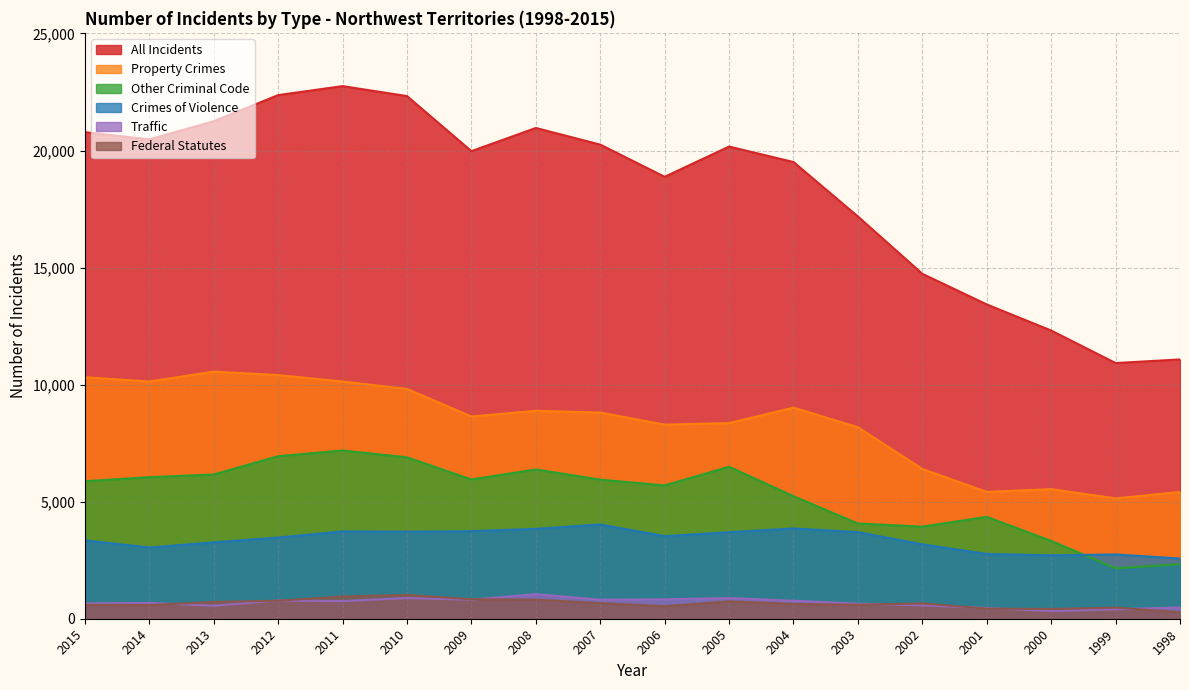

What is the difference between the maximum and minimum values in the Property Crimes series?

5416